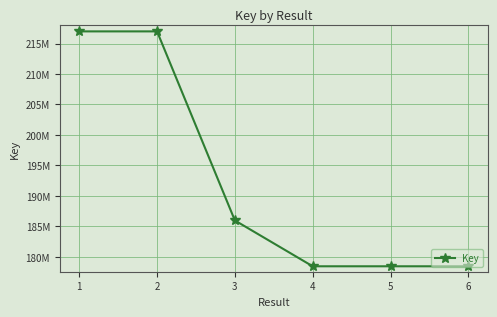

Is this an area chart (filled region under the line)?

No